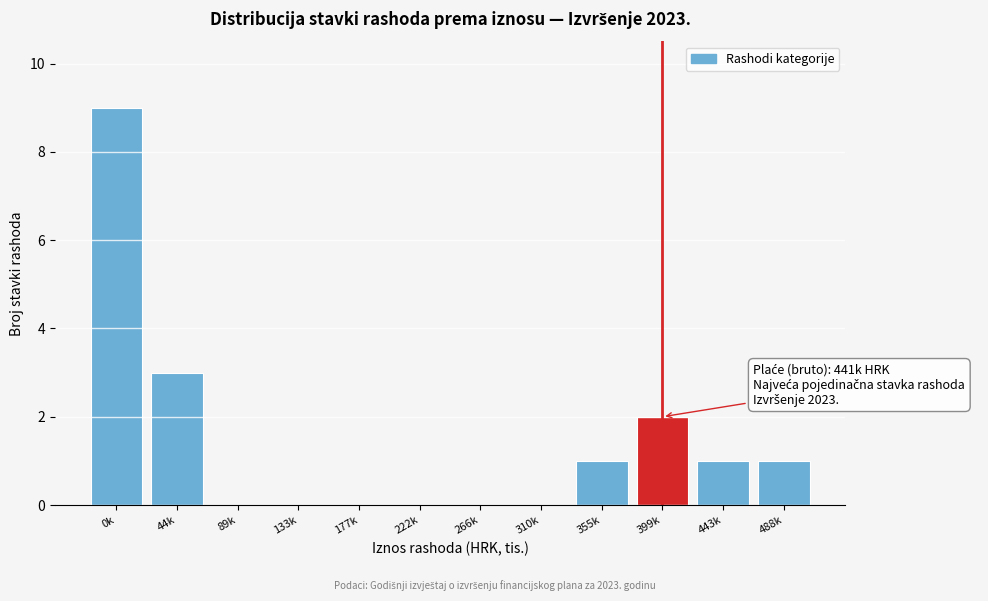

Reading right to left, list all the values displayed in this chart.

488k=1	443k=1	399k=2	355k=1	310k=0	266k=0	222k=0	177k=0	133k=0	89k=0	44k=3	0k=9